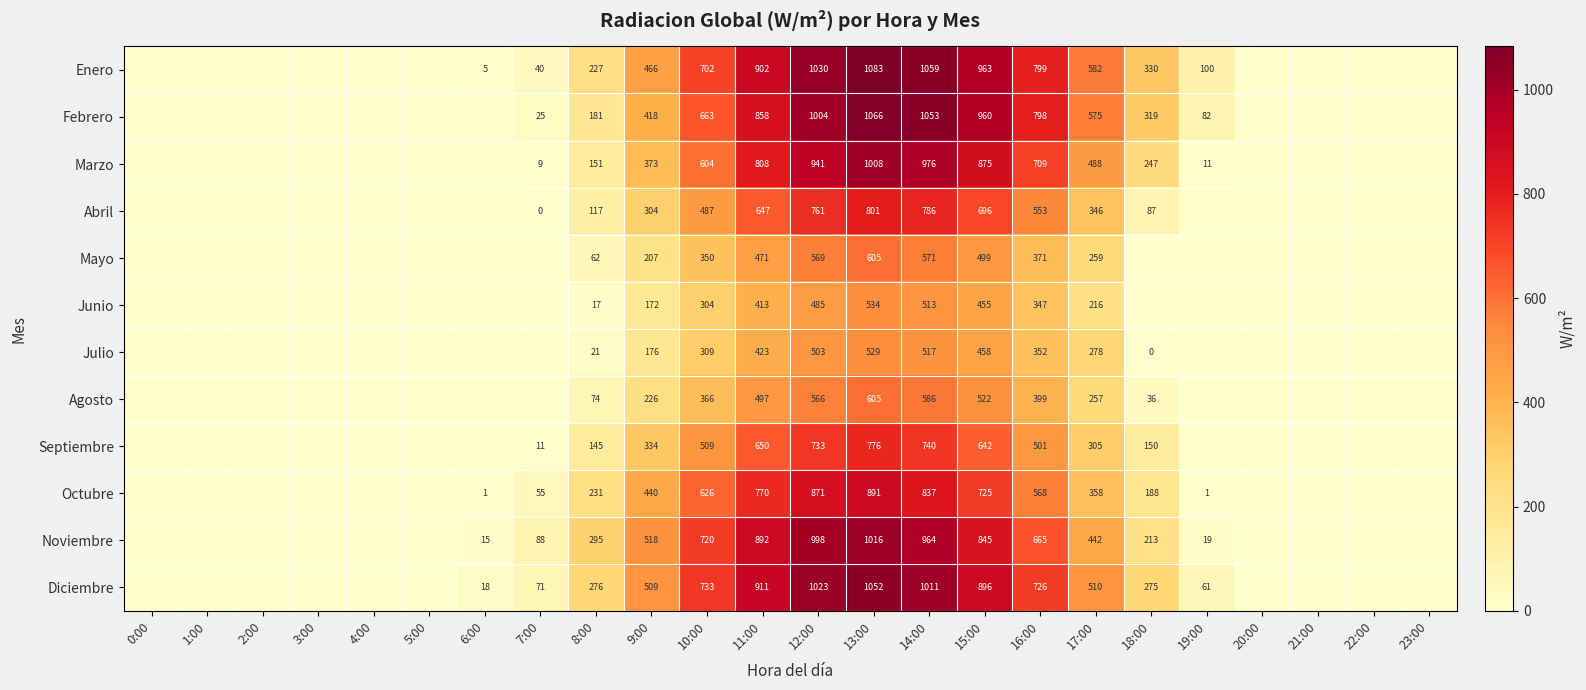

At how many categories does at least one series exceed 785?

6